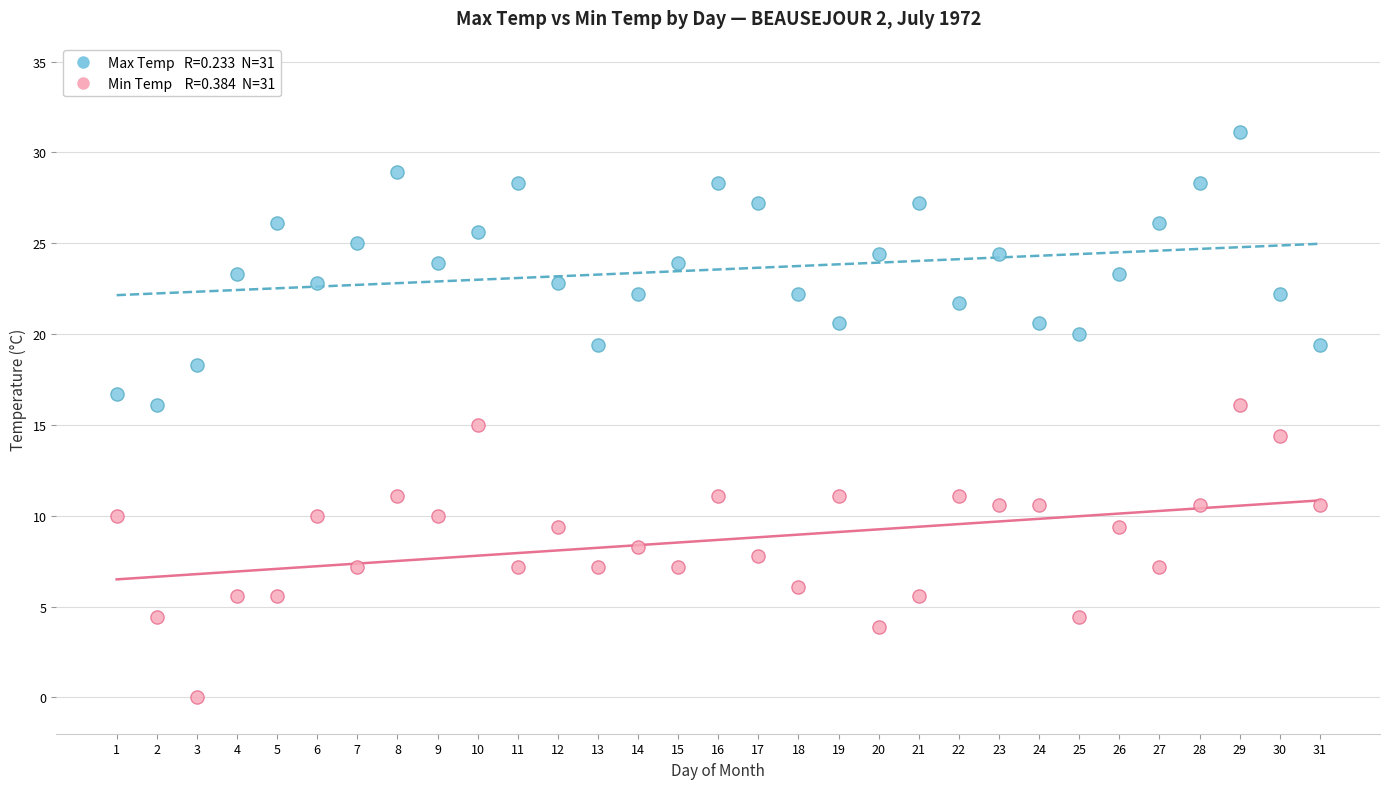

Across all data points, what is the range of X values (max minus min)?

30.0